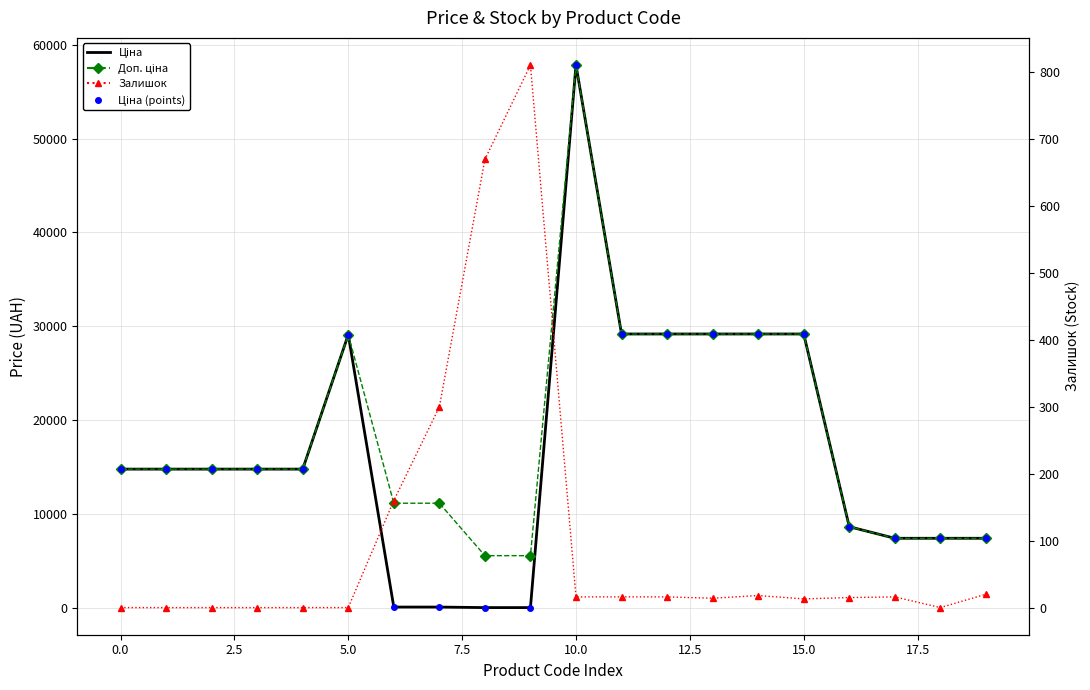

Between 2.5 and 16, which series saw the biggest shift?

Ціна